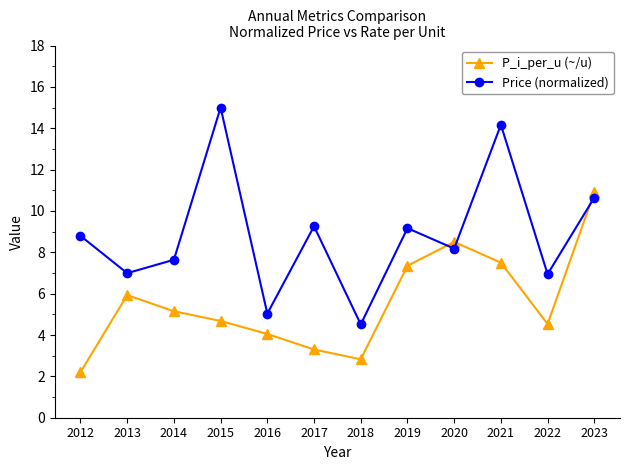

At which category does the chart reach its minimum across all series?

2012